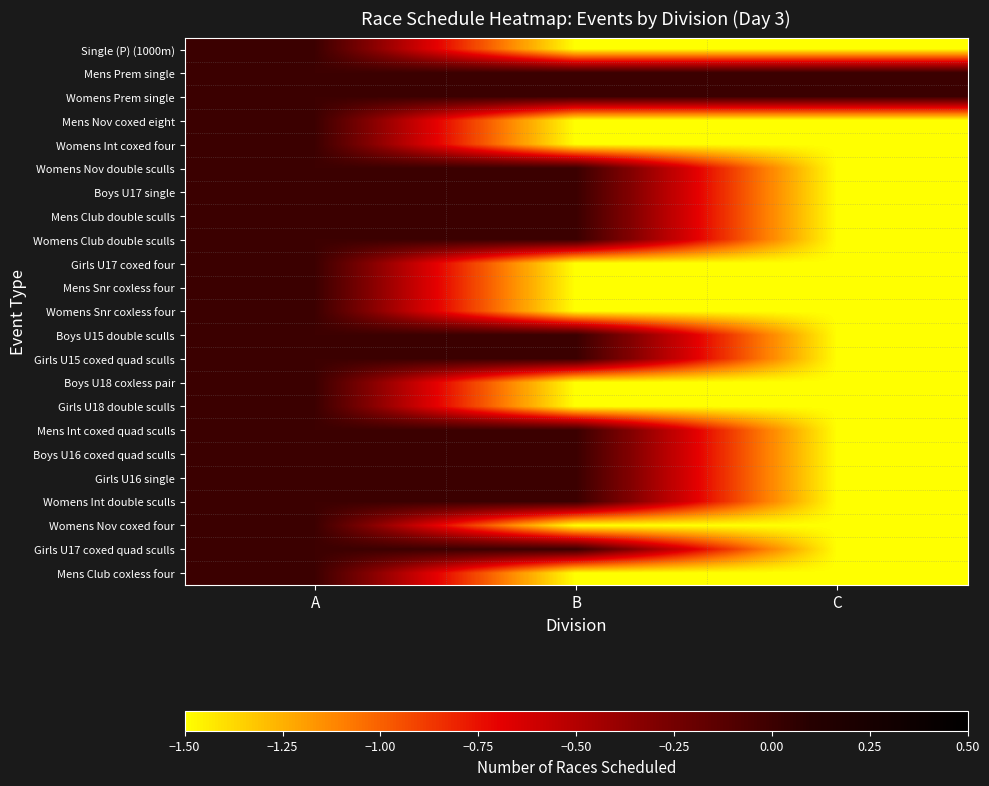

Reading left to right, list all the values displayed in this chart.

Single (P) (1000m): A=0.0	B=-1.5	C=-1.5
Mens Prem single: A=0.0	B=0.0	C=0.0
Womens Prem single: A=0.0	B=0.0	C=0.0
Mens Nov coxed eight: A=0.0	B=-1.5	C=-1.5
Womens Int coxed four: A=0.0	B=-1.5	C=-1.5
Womens Nov double sculls: A=0.0	B=0.0	C=-1.5
Boys U17 single: A=0.0	B=0.0	C=-1.5
Mens Club double sculls: A=0.0	B=0.0	C=-1.5
Womens Club double sculls: A=0.0	B=0.0	C=-1.5
Girls U17 coxed four: A=0.0	B=-1.5	C=-1.5
Mens Snr coxless four: A=0.0	B=-1.5	C=-1.5
Womens Snr coxless four: A=0.0	B=-1.5	C=-1.5
Boys U15 double sculls: A=0.0	B=0.0	C=-1.5
Girls U15 coxed quad sculls: A=0.0	B=0.0	C=-1.5
Boys U18 coxless pair: A=0.0	B=-1.5	C=-1.5
Girls U18 double sculls: A=0.0	B=-1.5	C=-1.5
Mens Int coxed quad sculls: A=0.0	B=0.0	C=-1.5
Boys U16 coxed quad sculls: A=0.0	B=0.0	C=-1.5
Girls U16 single: A=0.0	B=0.0	C=-1.5
Womens Int double sculls: A=0.0	B=0.0	C=-1.5
Womens Nov coxed four: A=0.0	B=-1.5	C=-1.5
Girls U17 coxed quad sculls: A=0.0	B=0.0	C=-1.5
Mens Club coxless four: A=0.0	B=-1.5	C=-1.5